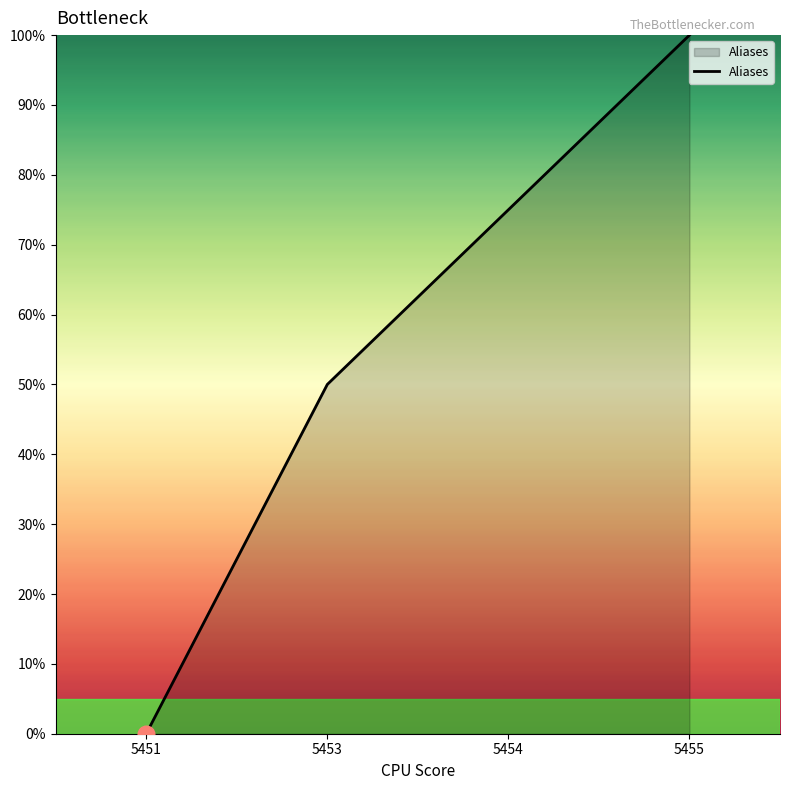

True or false: the data shows 17 at 5453.

False